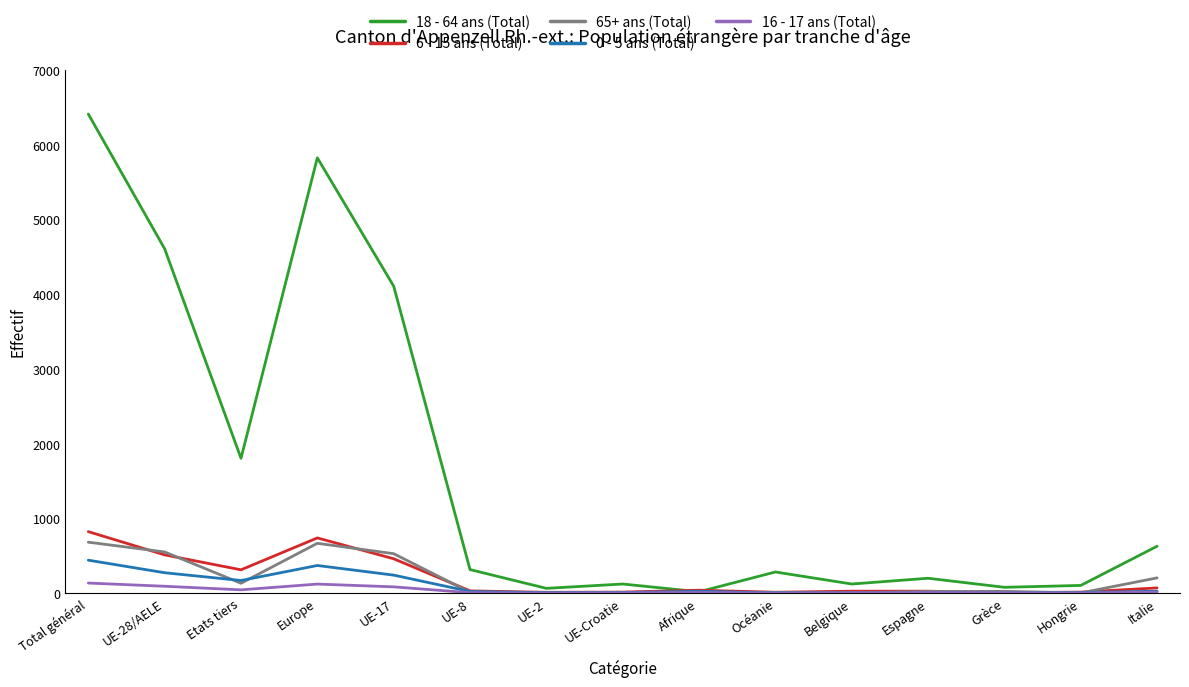

Which category has the highest value across all series?

Total général